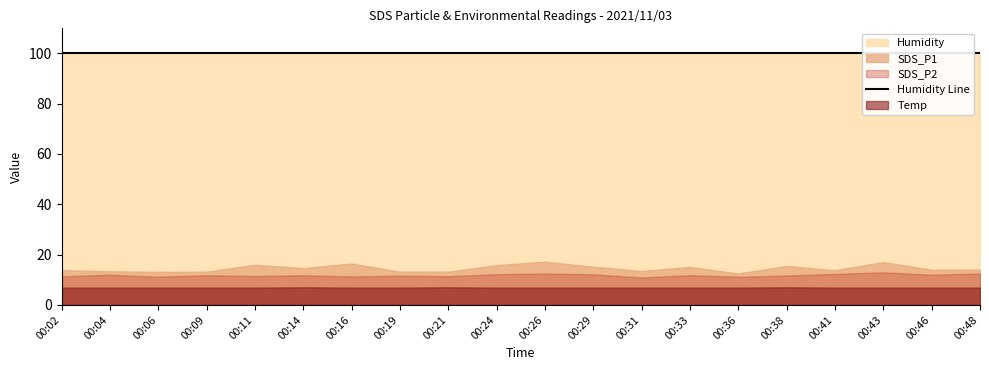

Is it true that Temp equals 6.9 at 00:11?

True